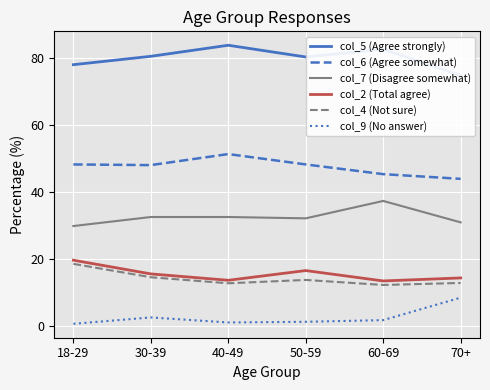

Is this an area chart (filled region under the line)?

No